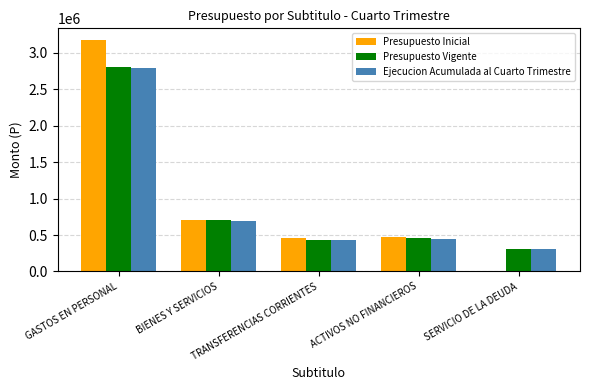

What is the maximum value for Presupuesto Vigente?

2808820